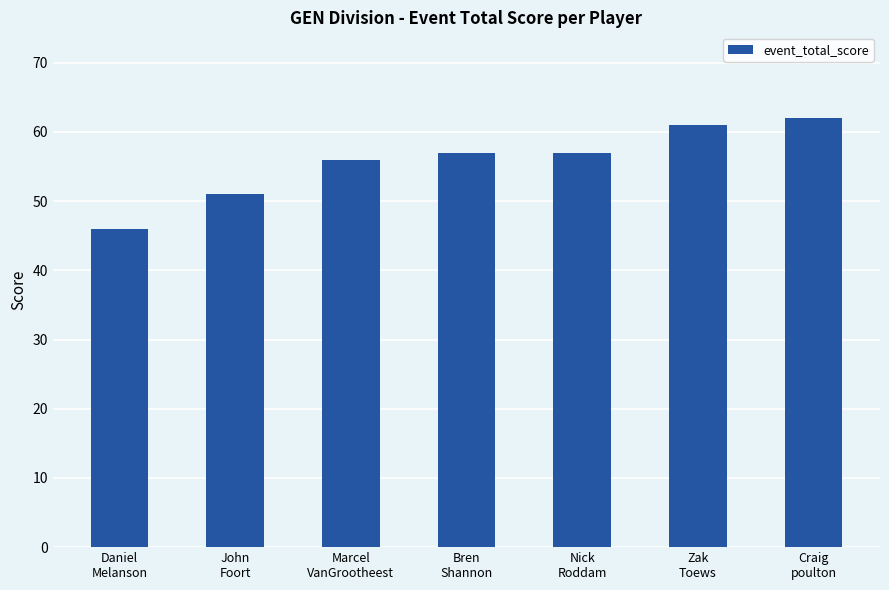

What is the maximum value shown in the chart?

62